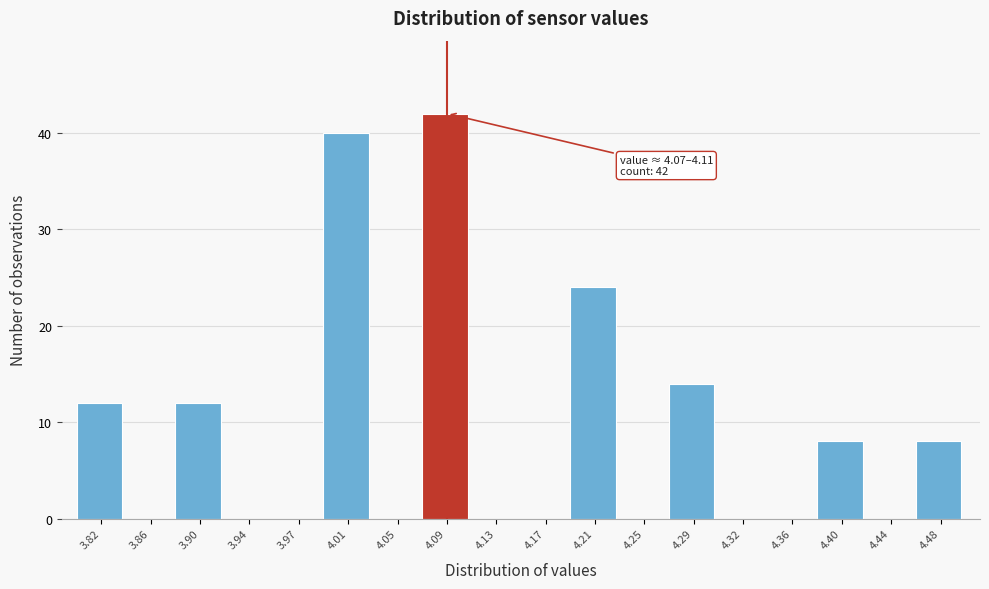

Over which range of the x-axis is the bar tallest?

4.070 to 4.110